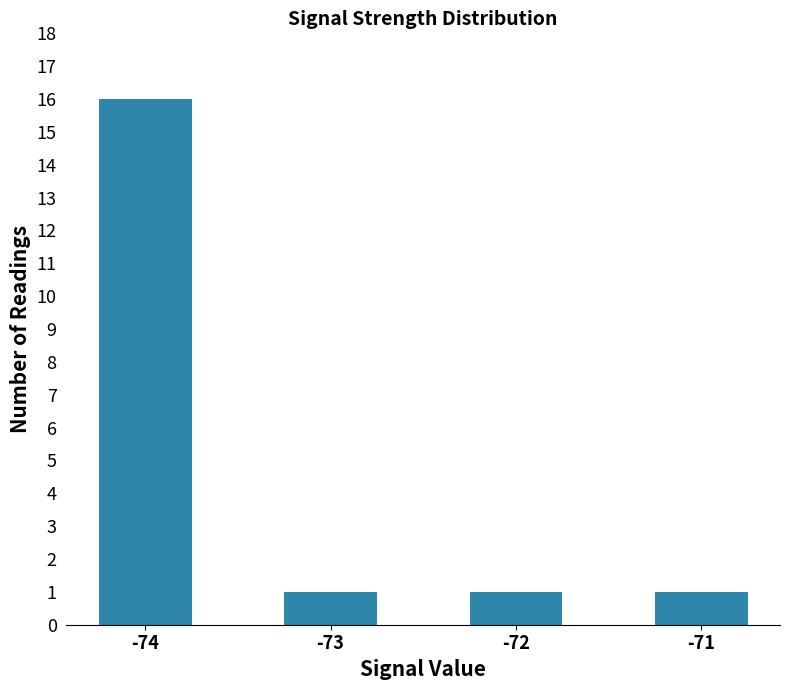

What is the sum of all values?

19